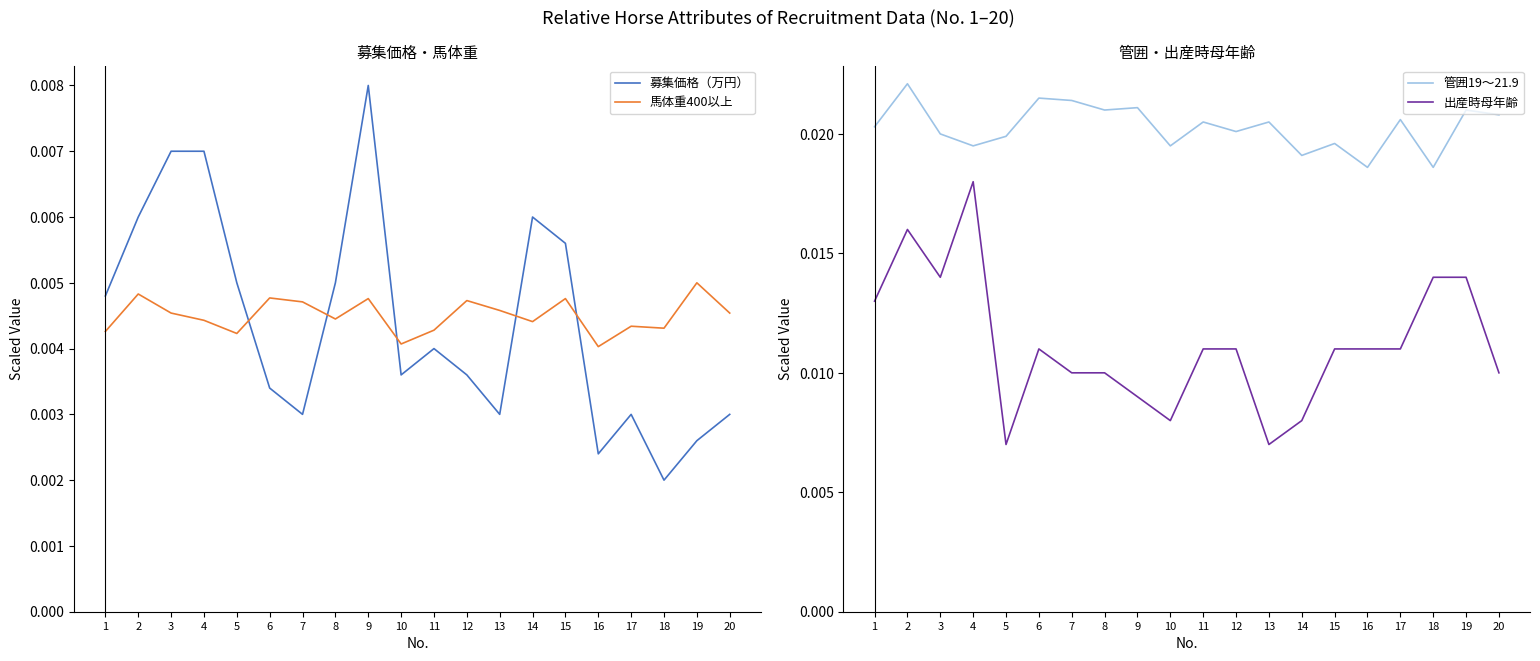

True or false: 馬体重400以上 has more than 1 points higher than both neighbors.

True